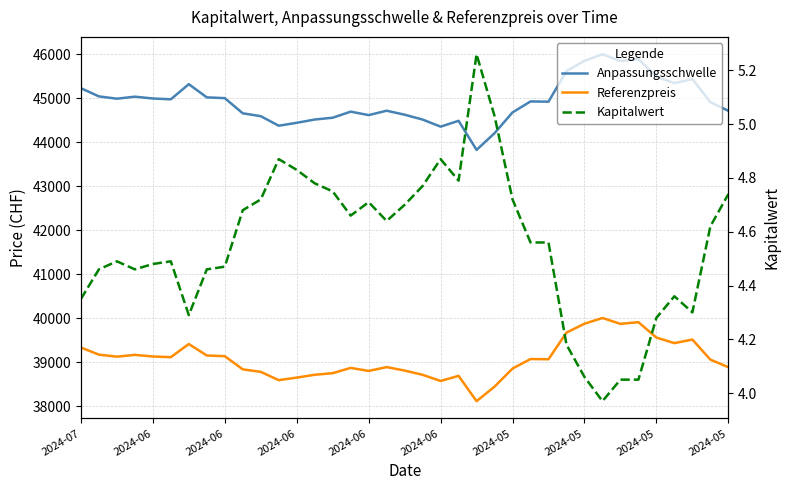

The value of Anpassungsschwelle at 23 is 44207.8. True or false?

True